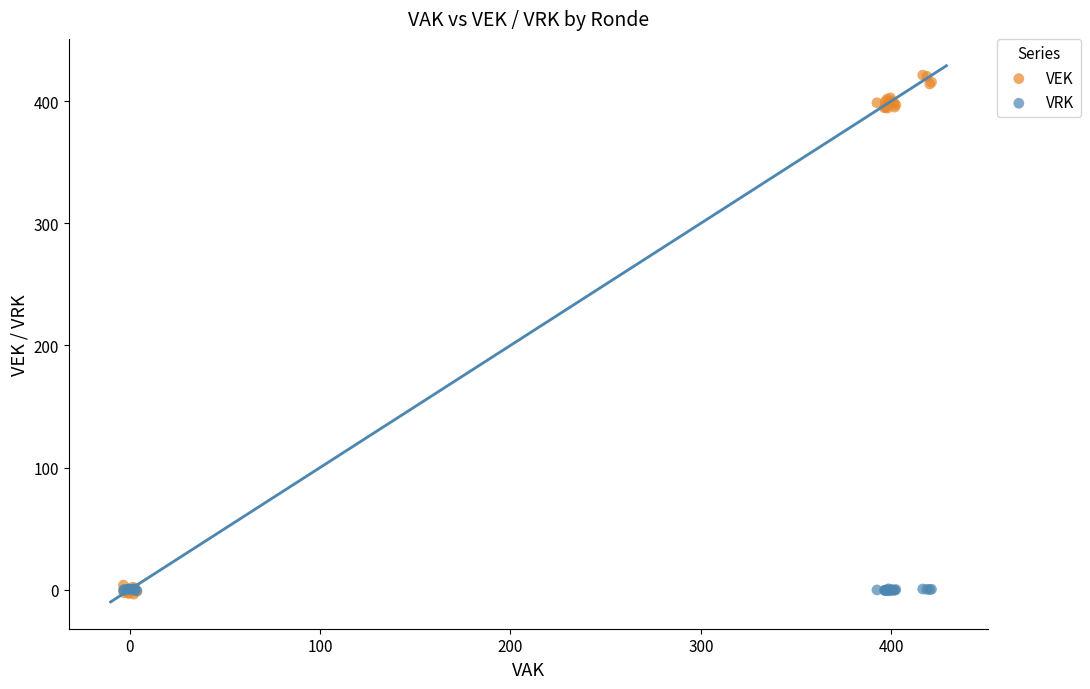

What are all the series names shown in the legend?

VEK, VRK